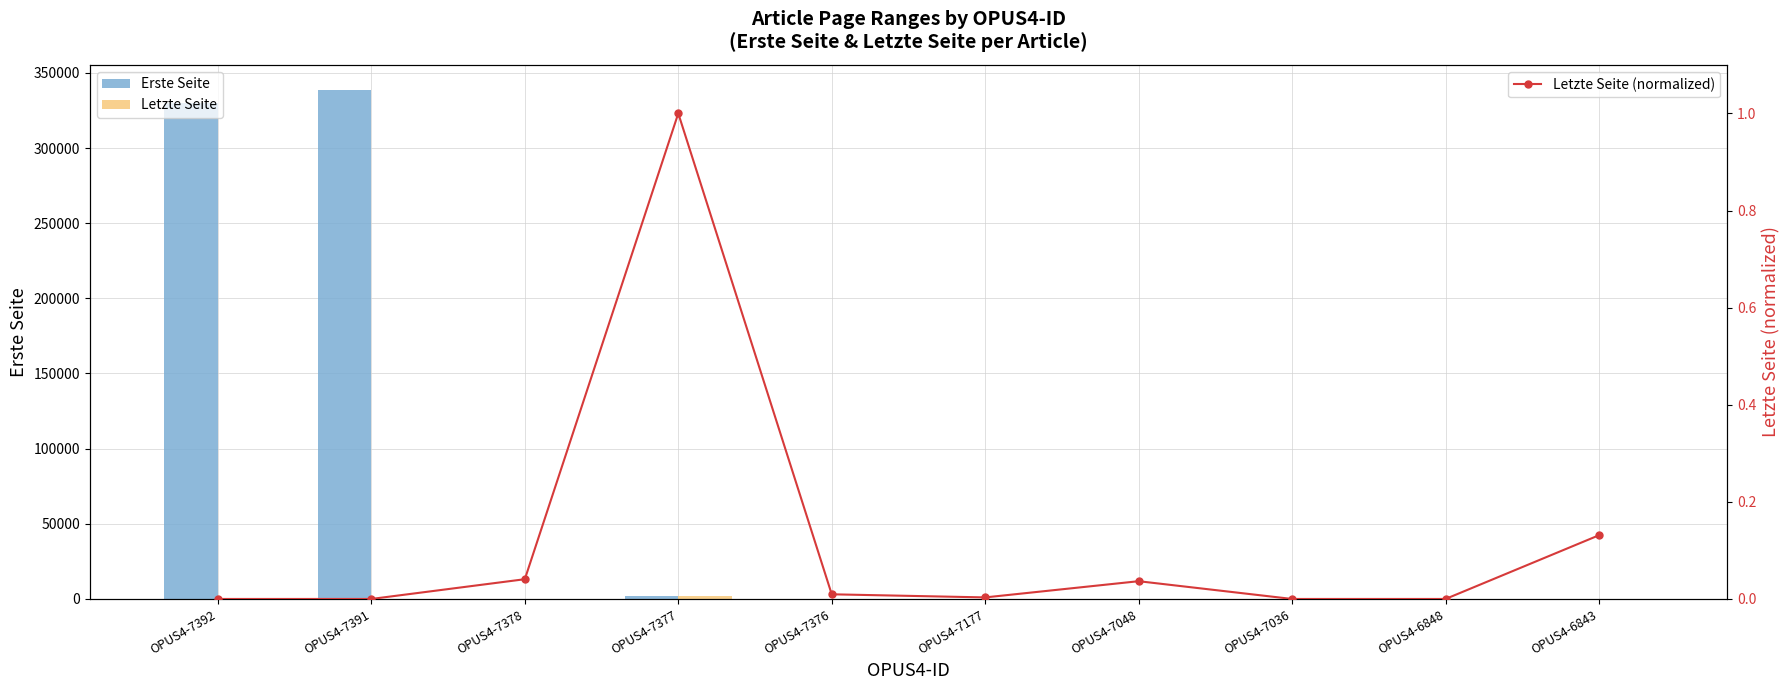

List the series in order of their peak value, lowest first.

Letzte Seite (normalized), Letzte Seite, Erste Seite